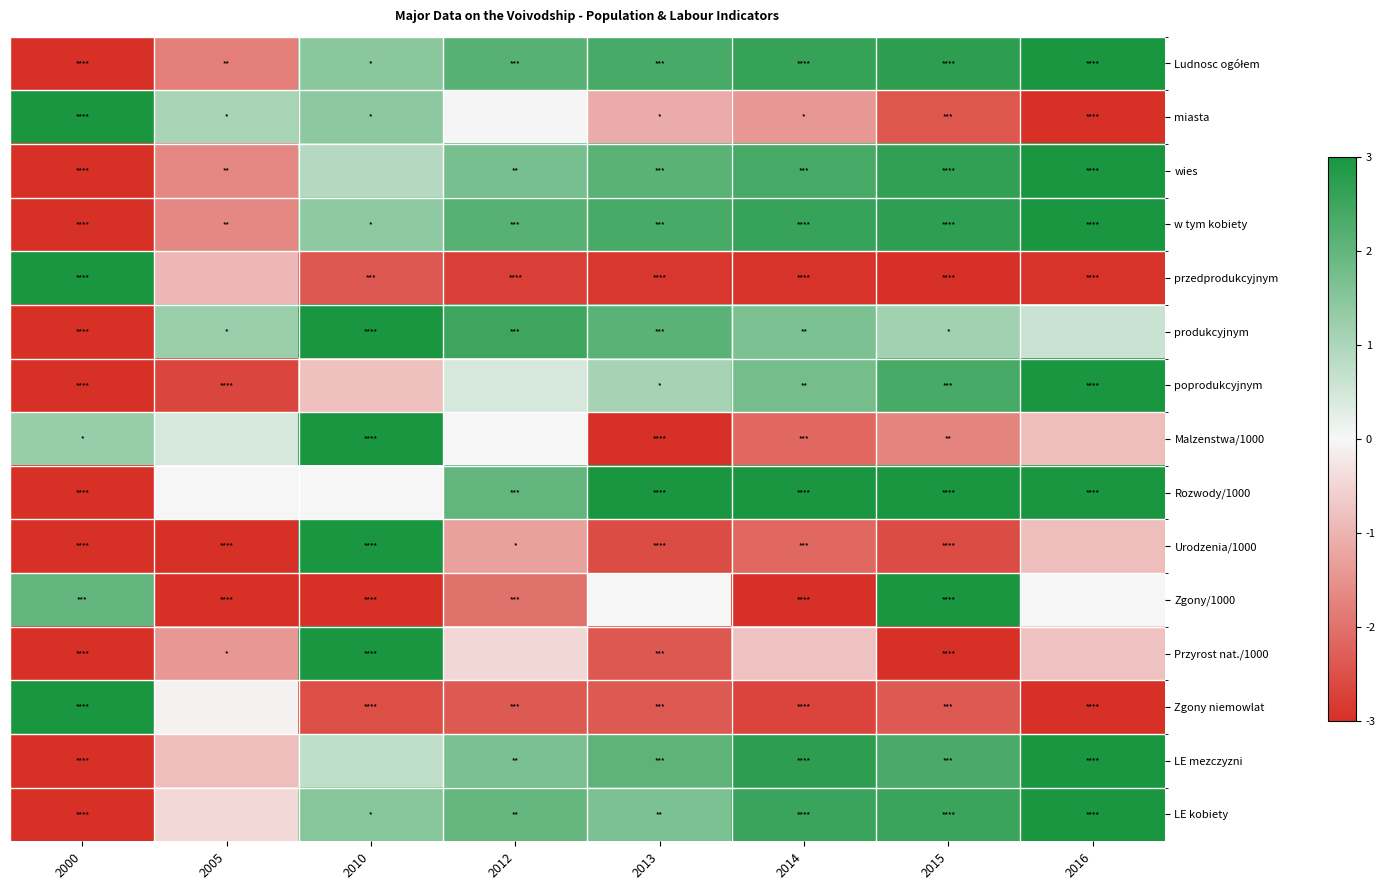

How many distinct data groups are displayed?

15